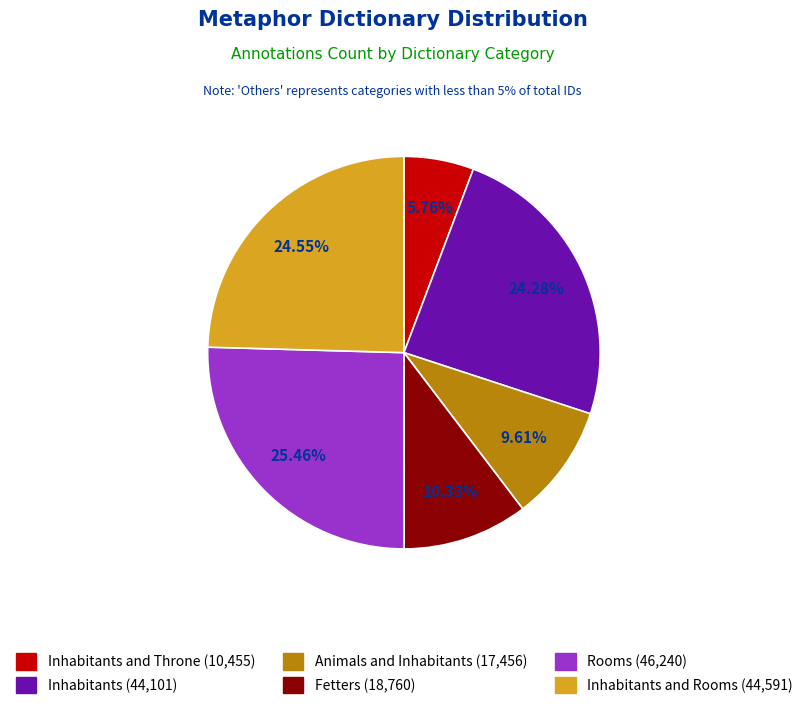

To the nearest percent, what is the difference between the largest and smallest slice percentages?

20%